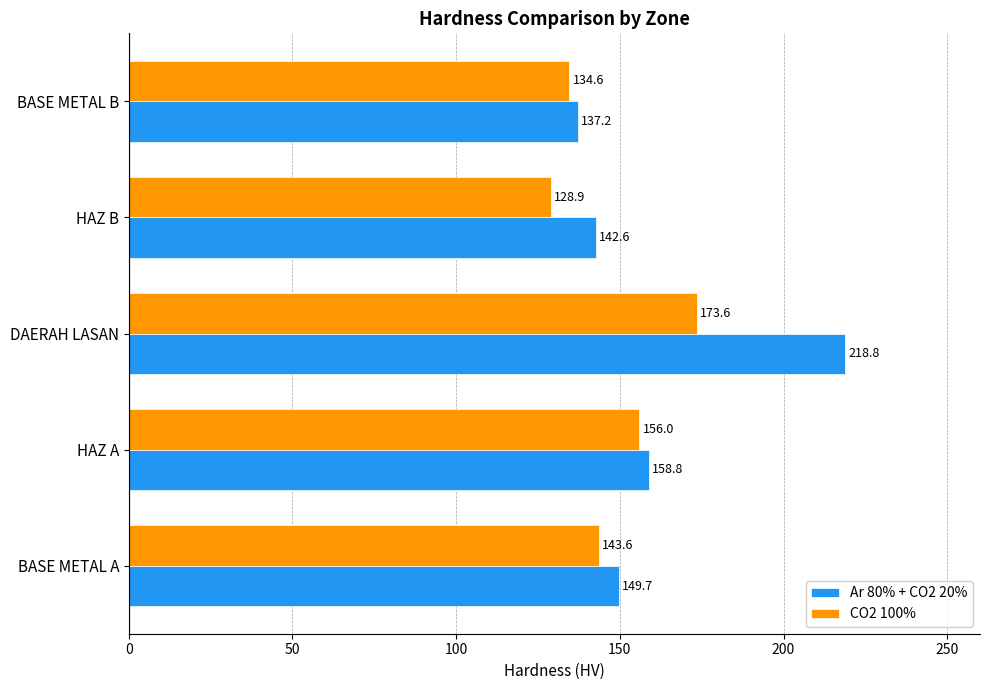

What are all the series names shown in the legend?

Ar 80% + CO2 20%, CO2 100%